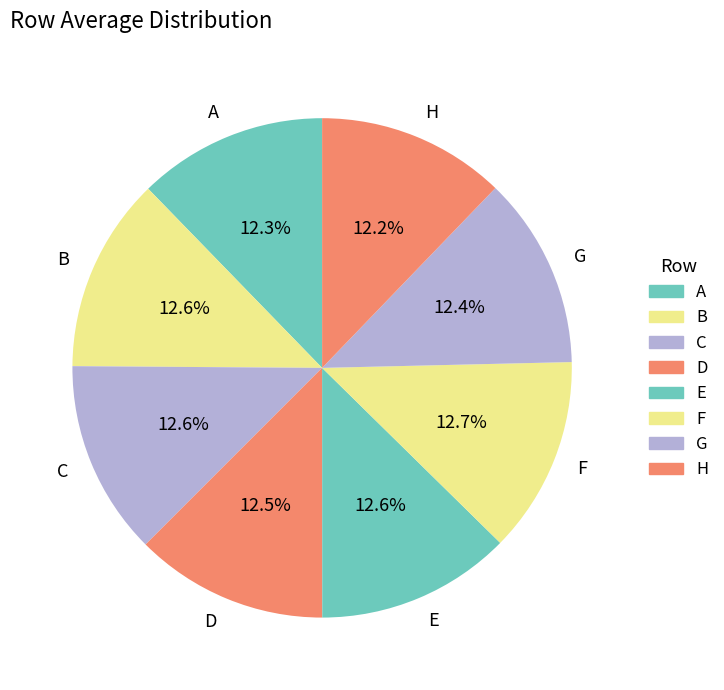

Count the number of slices in the pie.

8